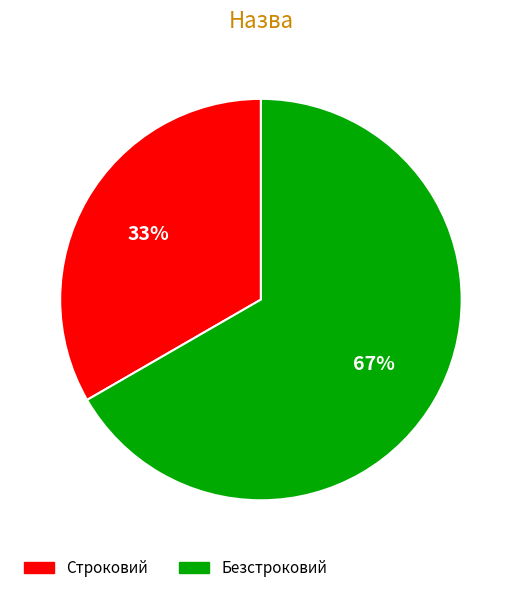

Rank the categories by value from highest to lowest.

Безстроковий, Строковий